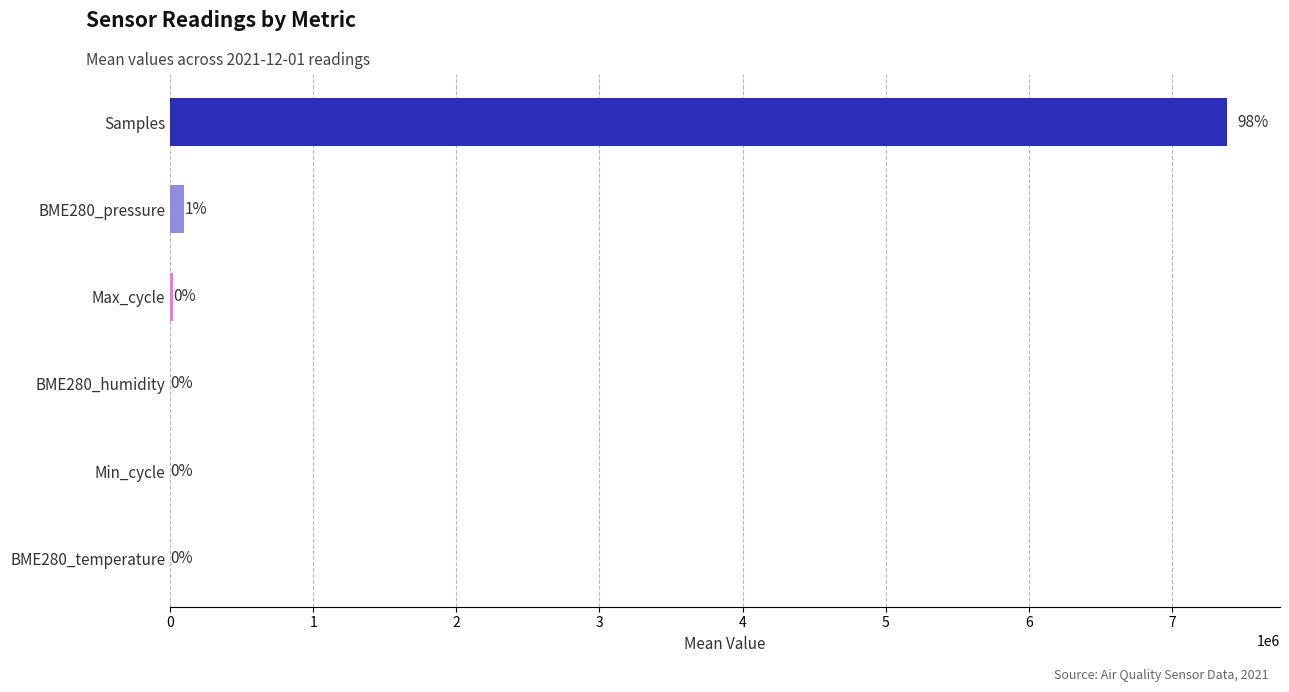

What is the average value of the BME280_humidity series?

87.3